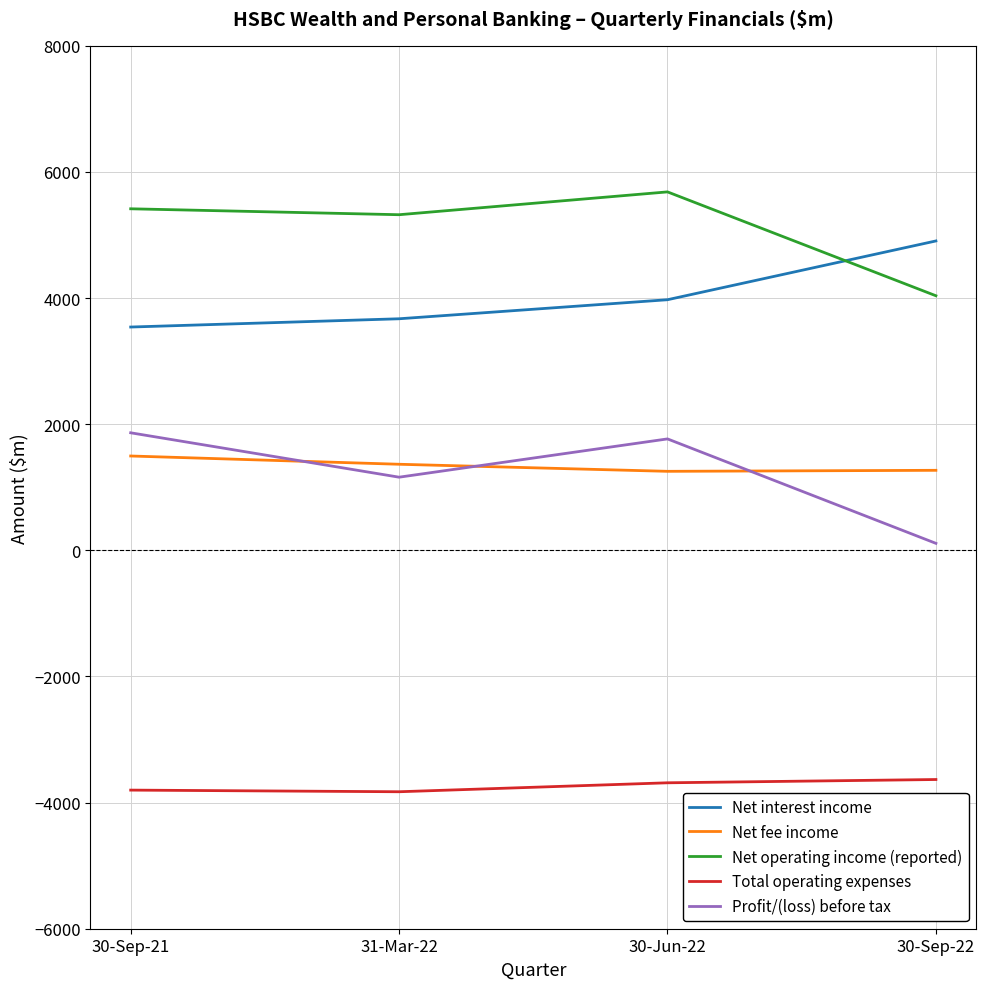

How many intersections are there between Profit/(loss) before tax and Net fee income?

3